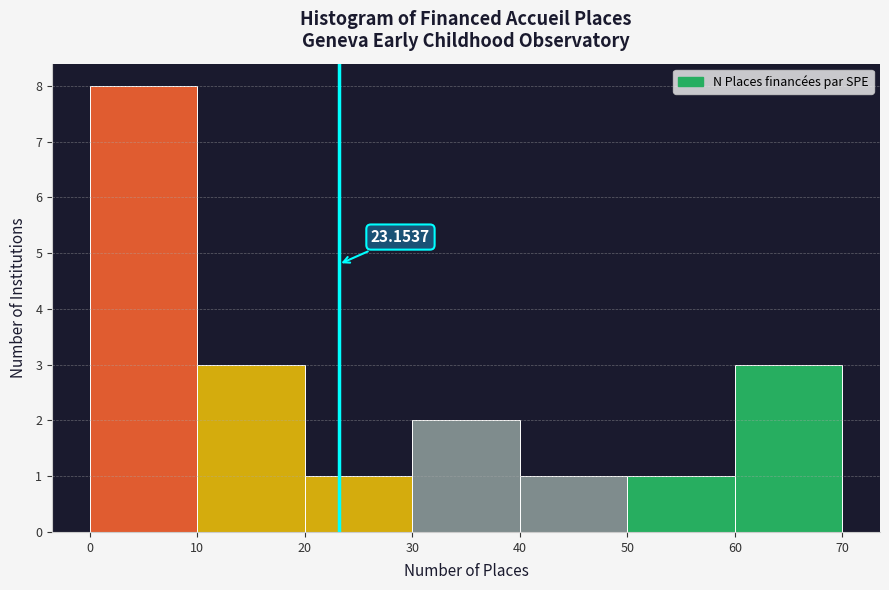

Which range on the x-axis has the tallest bar?

0 to 10